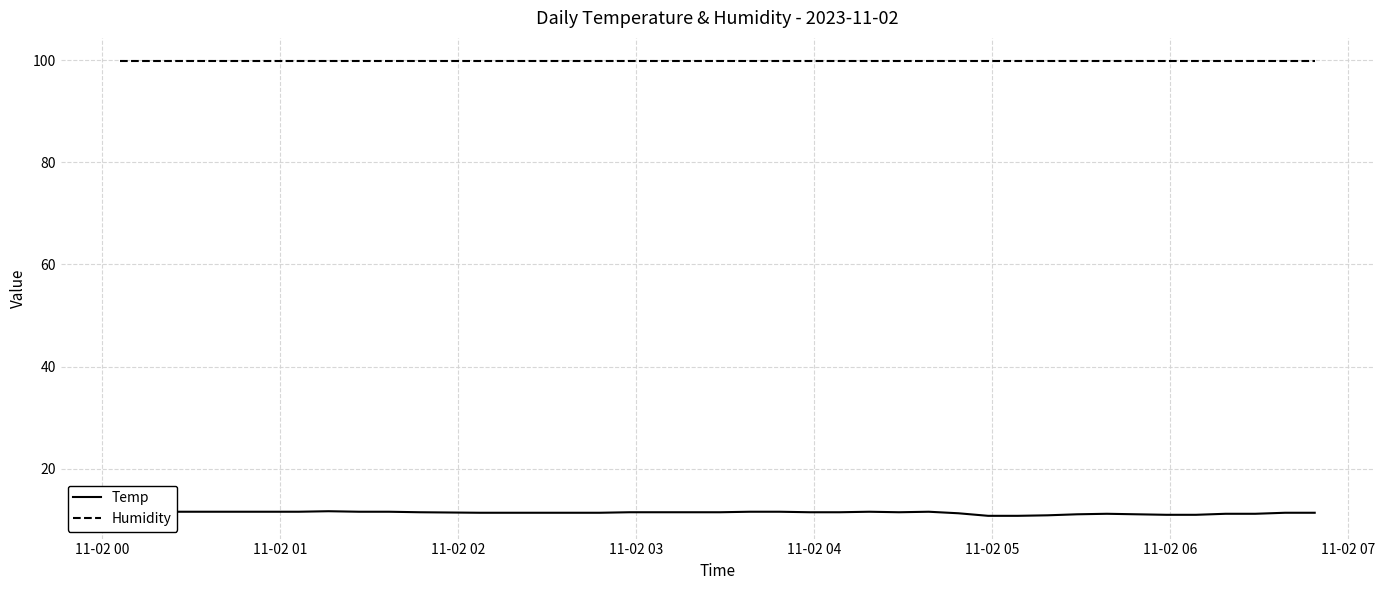

Rank the series by their average value, from highest to lowest.

Humidity, Temp